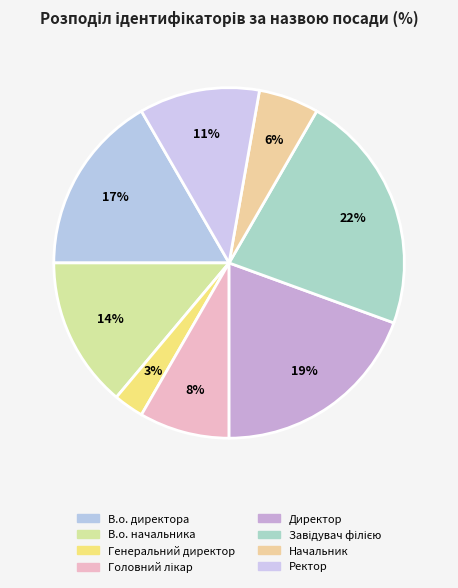

What portion of the pie excludes В.о. директора?

83.3%